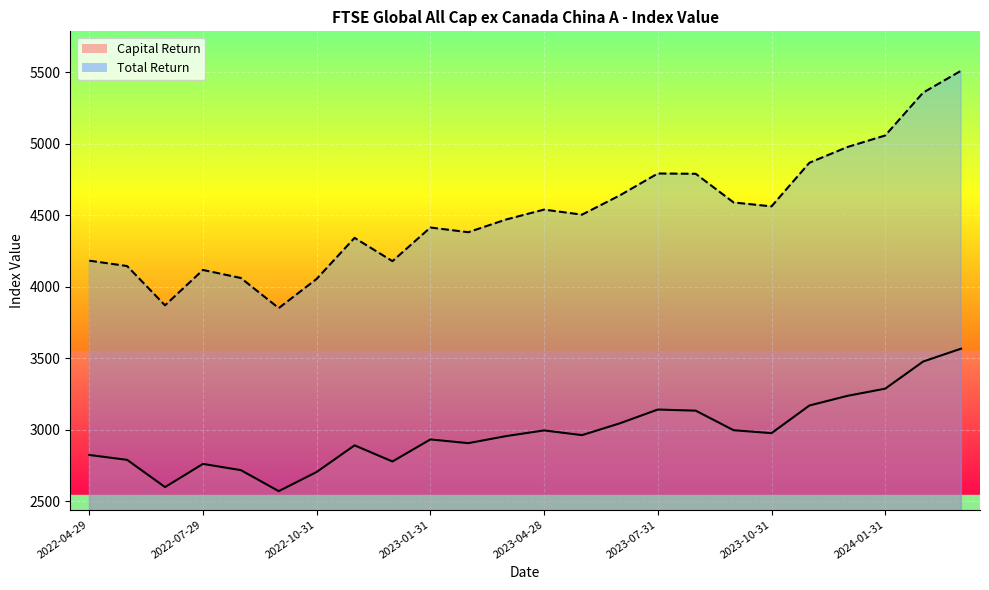

Reading left to right, extract all data points from this chart.

Capital Return: 2022-04-29=2825.2	2022-05-31=2791.0	2022-06-30=2600.7	2022-07-29=2762.7	2022-08-31=2719.2	2022-09-30=2572.3	2022-10-31=2706.3	2022-11-30=2892.3	2022-12-30=2779.7	2023-01-31=2933.8	2023-02-28=2907.8	2023-03-31=2957.1	2023-04-28=2996.8	2023-05-31=2963.8	2023-06-30=3046.6	2023-07-31=3142.7	2023-08-31=3134.9	2023-09-29=2998.1	2023-10-31=2977.7	2023-11-30=3170.9	2023-12-29=3238.3	2024-01-31=3288.6	2024-02-29=3478.1	2024-03-28=3568.2
Total Return: 2022-04-29=4183.2	2022-05-31=4145.5	2022-06-30=3871.0	2022-07-29=4118.2	2022-08-31=4062.1	2022-09-30=3851.7	2022-10-31=4055.7	2022-11-30=4342.5	2022-12-30=4179.7	2023-01-31=4414.8	2023-02-28=4382.1	2023-03-31=4470.9	2023-04-28=4540.1	2023-05-31=4504.5	2023-06-30=4639.6	2023-07-31=4792.3	2023-08-31=4790.3	2023-09-29=4589.9	2023-10-31=4562.5	2023-11-30=4867.5	2023-12-29=4977.1	2024-01-31=5058.1	2024-02-29=5357.6	2024-03-28=5510.4